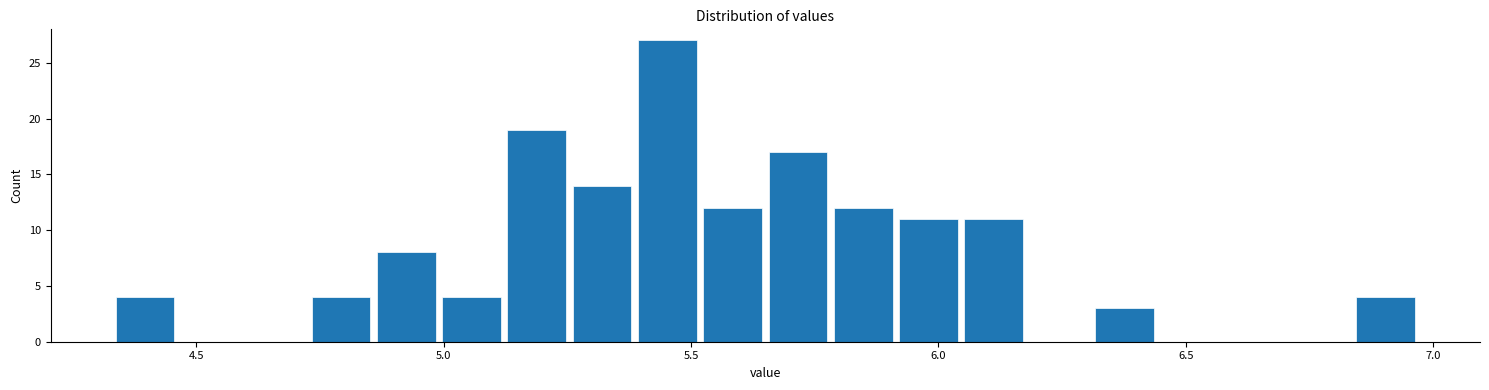

Around what value on the x-axis is the tallest bar? Give the approximate position of its centre, as read against the axis.

5.45